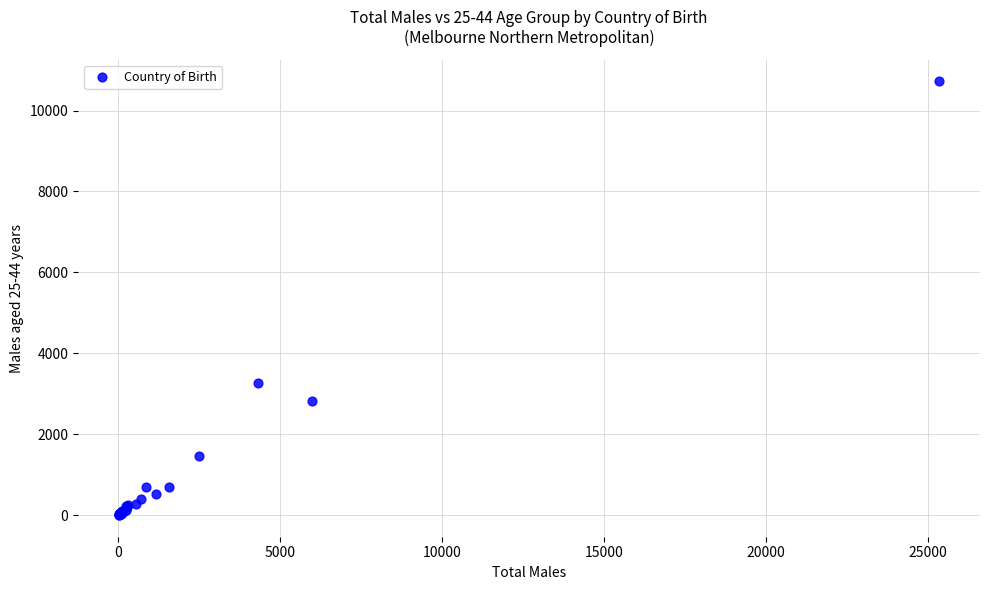

What Y value in the scatter plot is closest to 5362?

3253